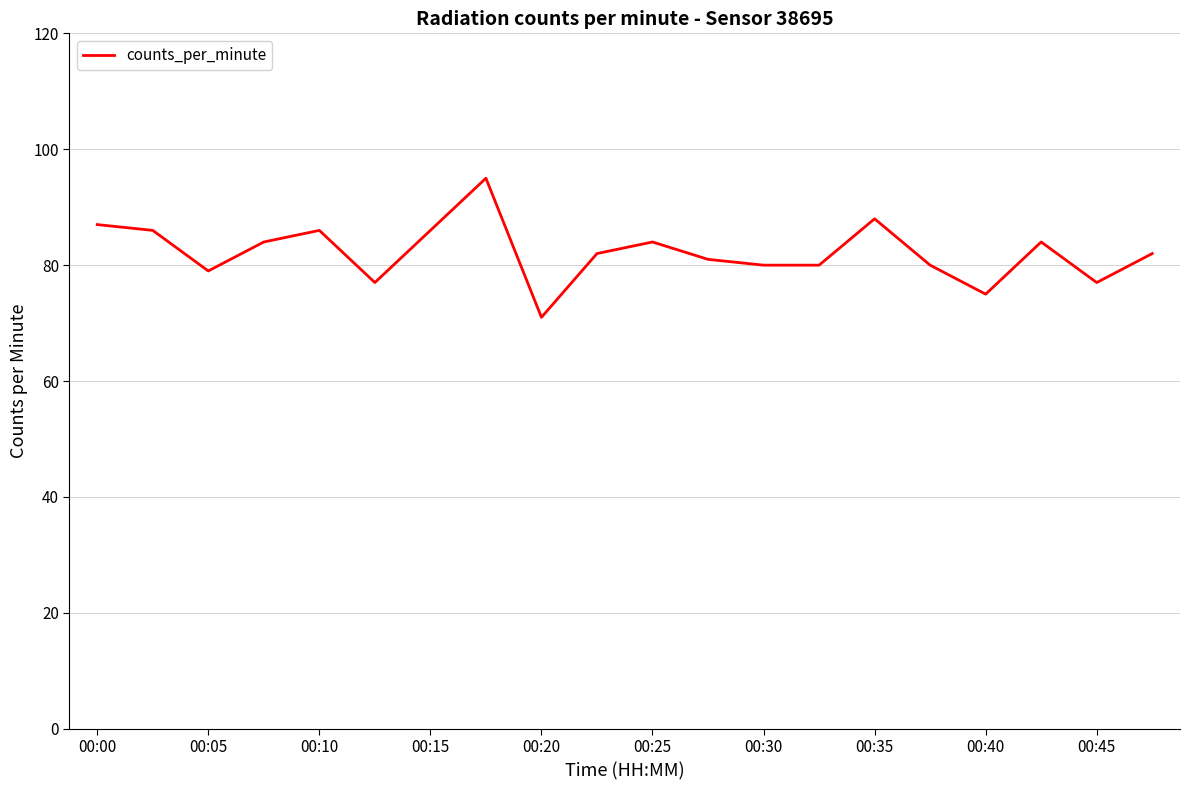

What is the difference between the maximum and minimum values?

24